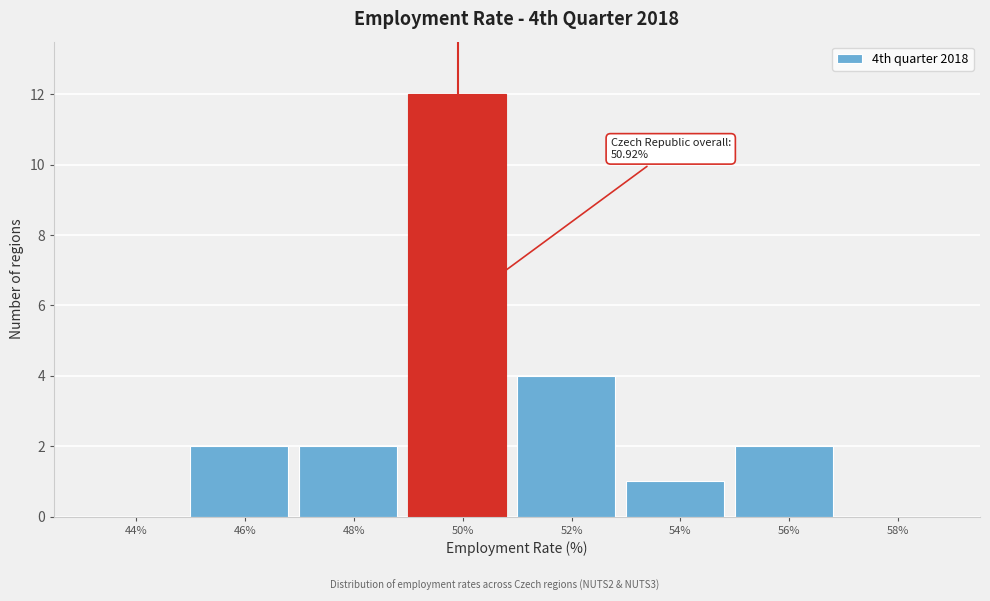

Reading left to right, transcribe all the data shown in this chart.

44%=0	46%=2	48%=2	50%=12	52%=4	54%=1	56%=2	58%=0